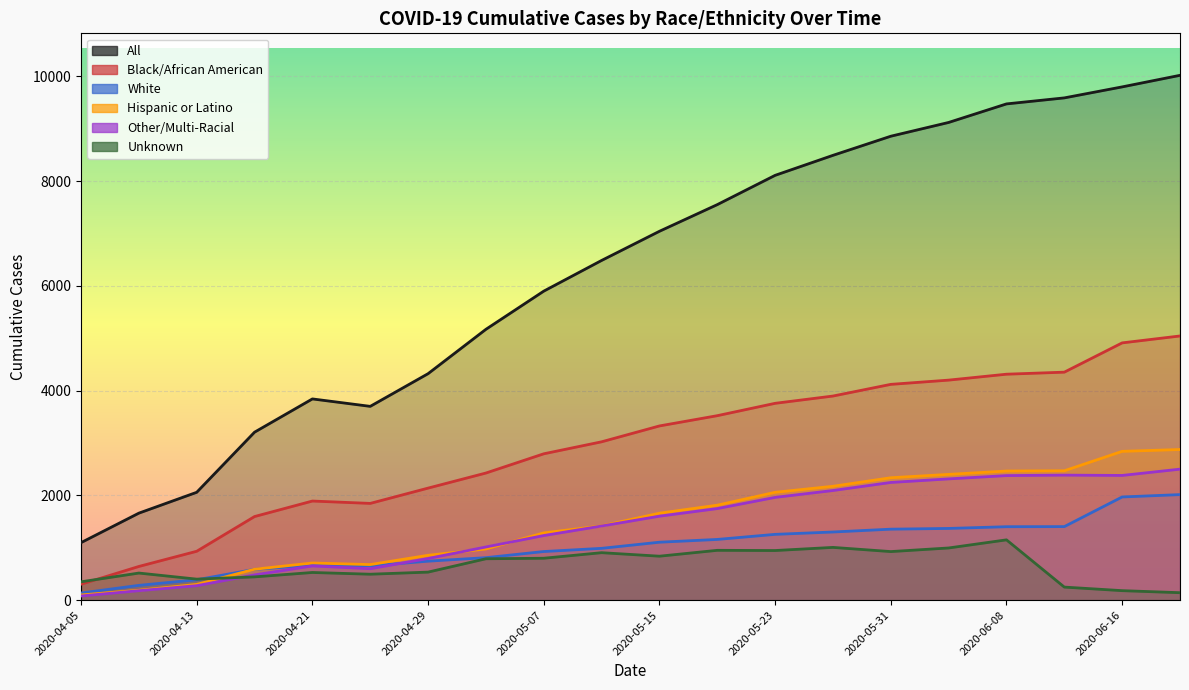

Which category has the lowest value in the White series?

2020-04-05